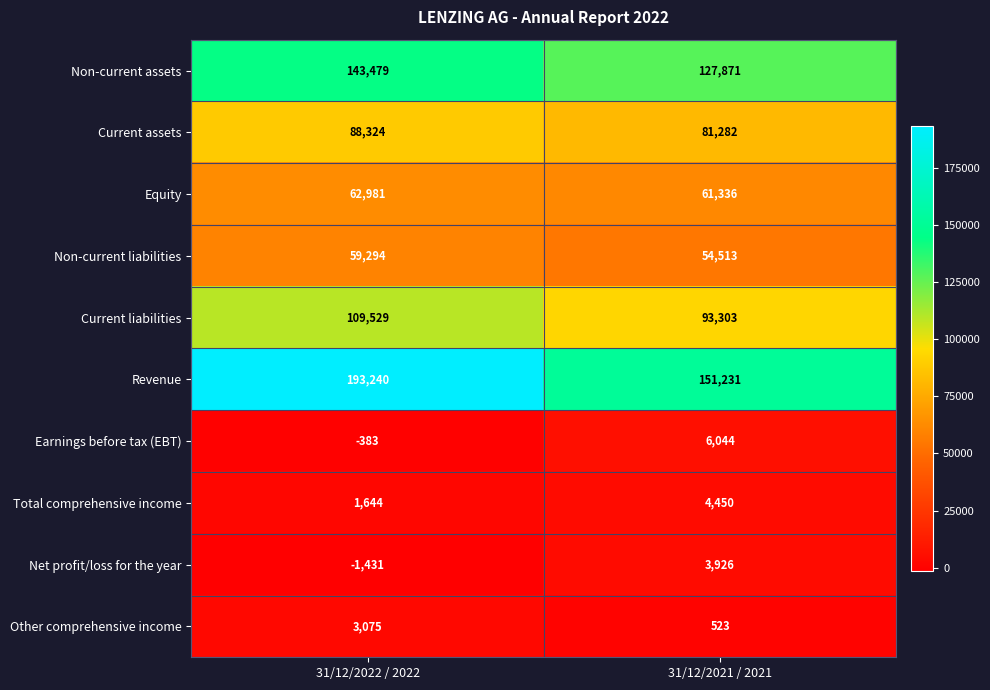

How many series are shown in this chart?

10